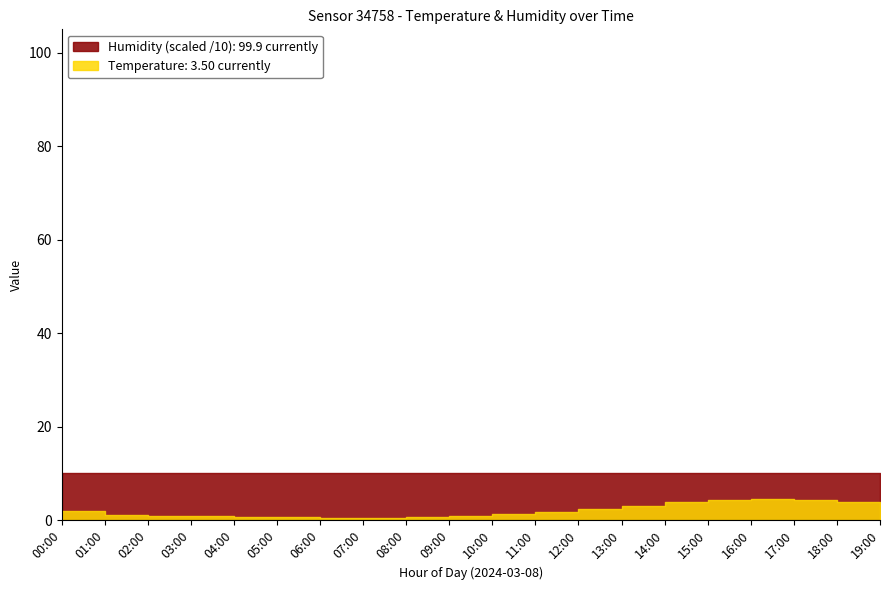

True or false: humidity and temperature intersect in this chart.

False